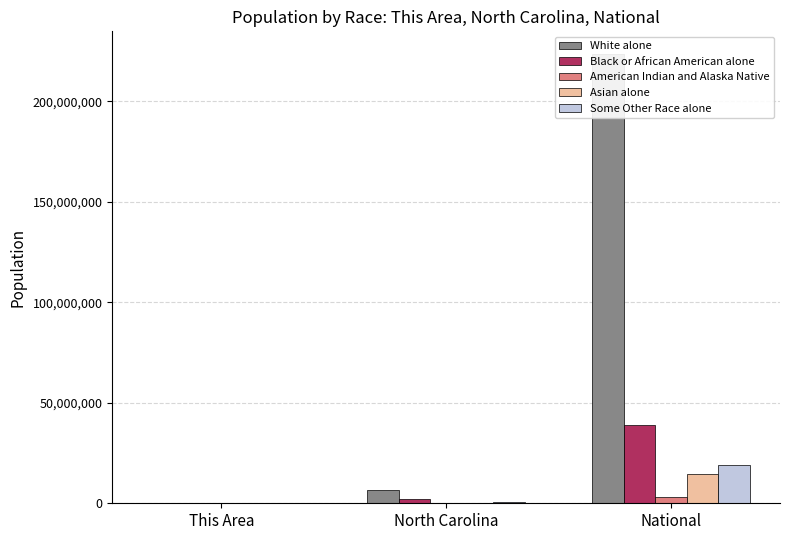

At which label does Asian alone reach its peak?

National